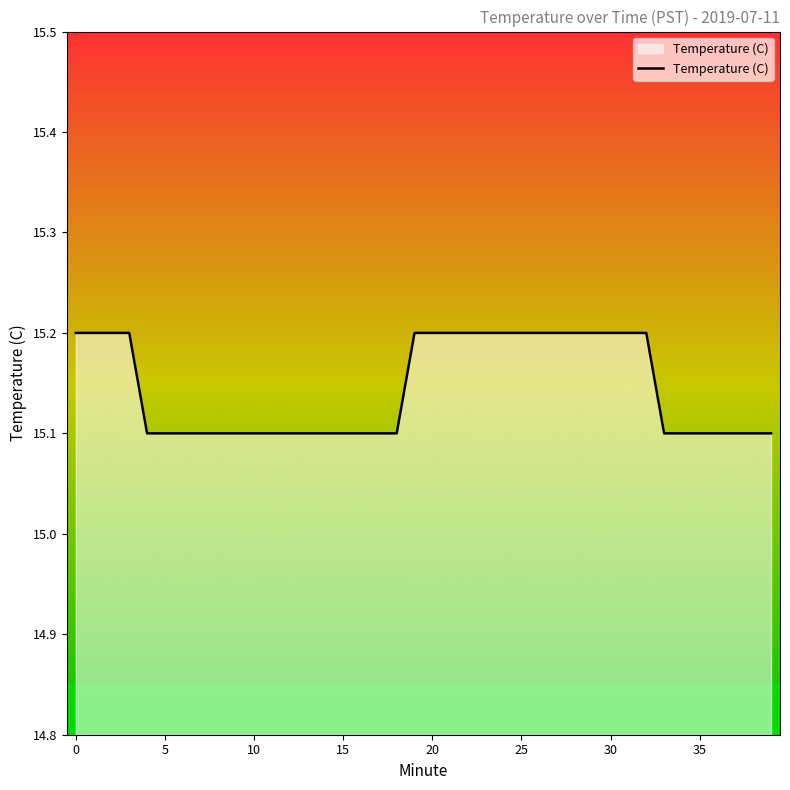

How many series are shown in this chart?

1